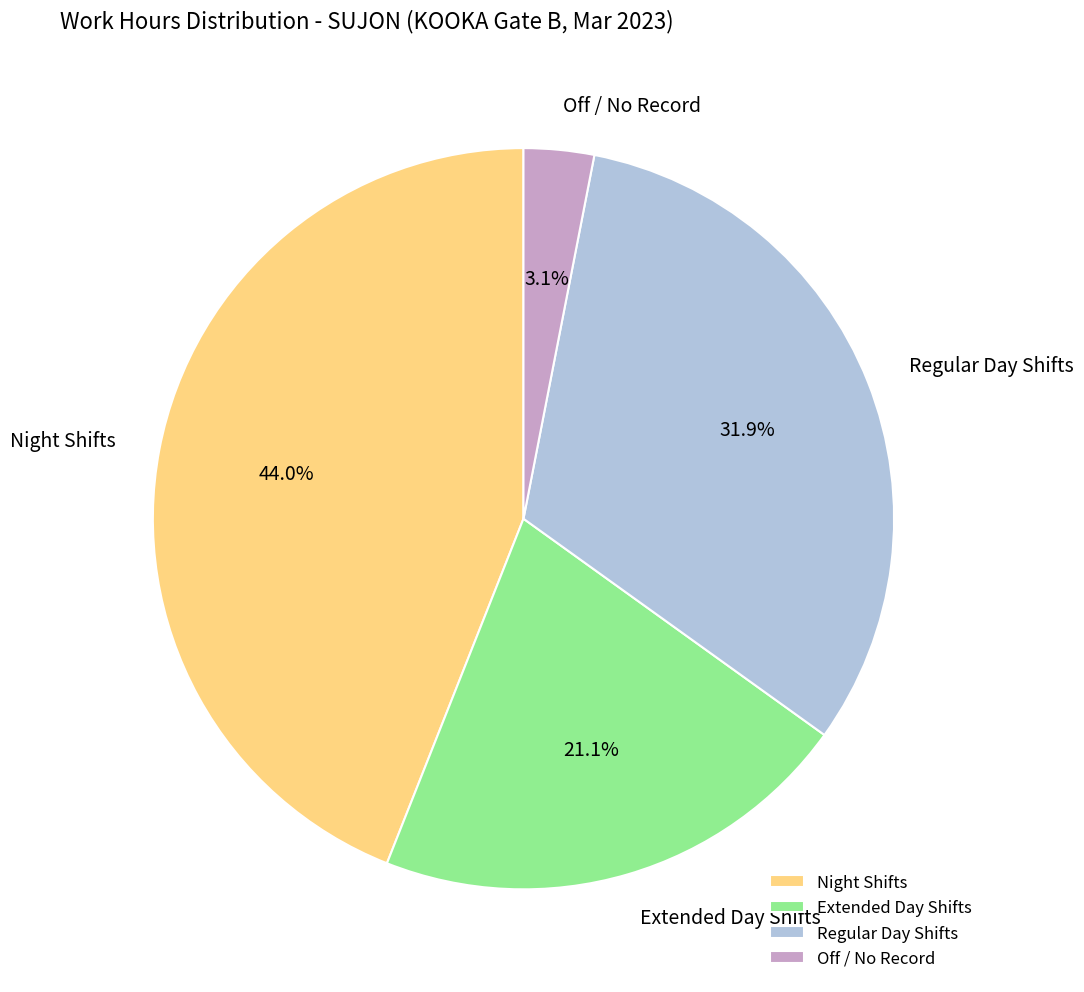

How many slices are in this pie chart?

4